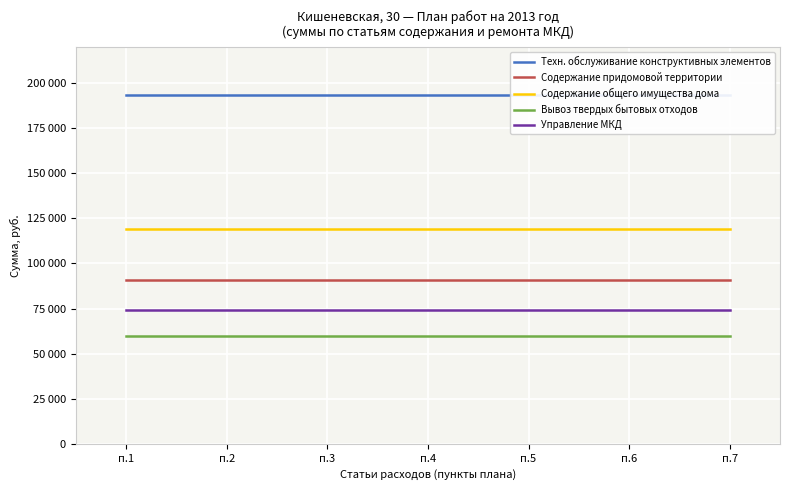

Which series changed the most between п.2 and п.6?

Техн. обслуживание конструктивных элементов